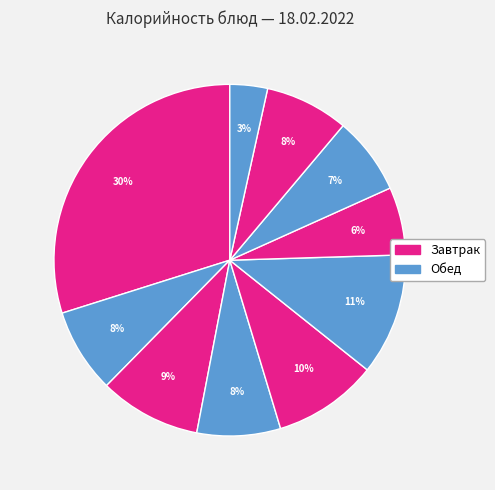

How many slices are in this pie chart?

10